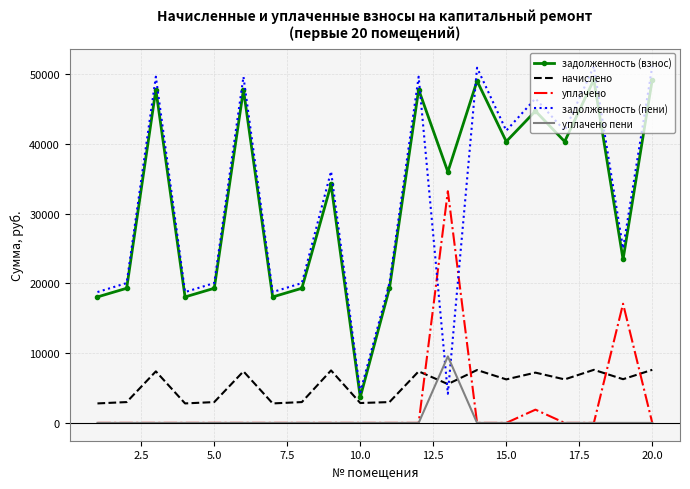

Which series has the widest spread of values?

задолженность (пени)